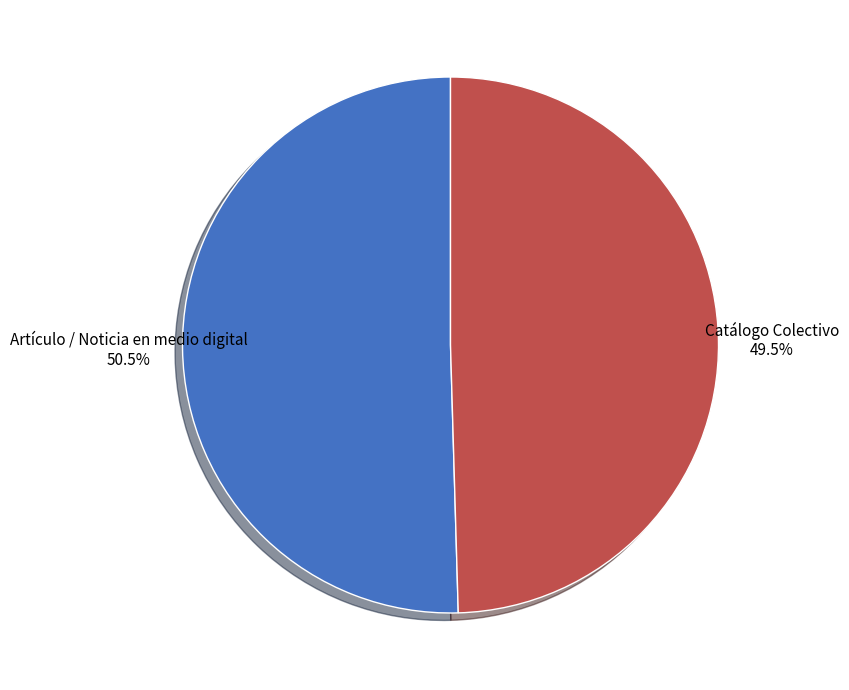

Which category has the smallest portion of the pie?

Catálogo Colectivo